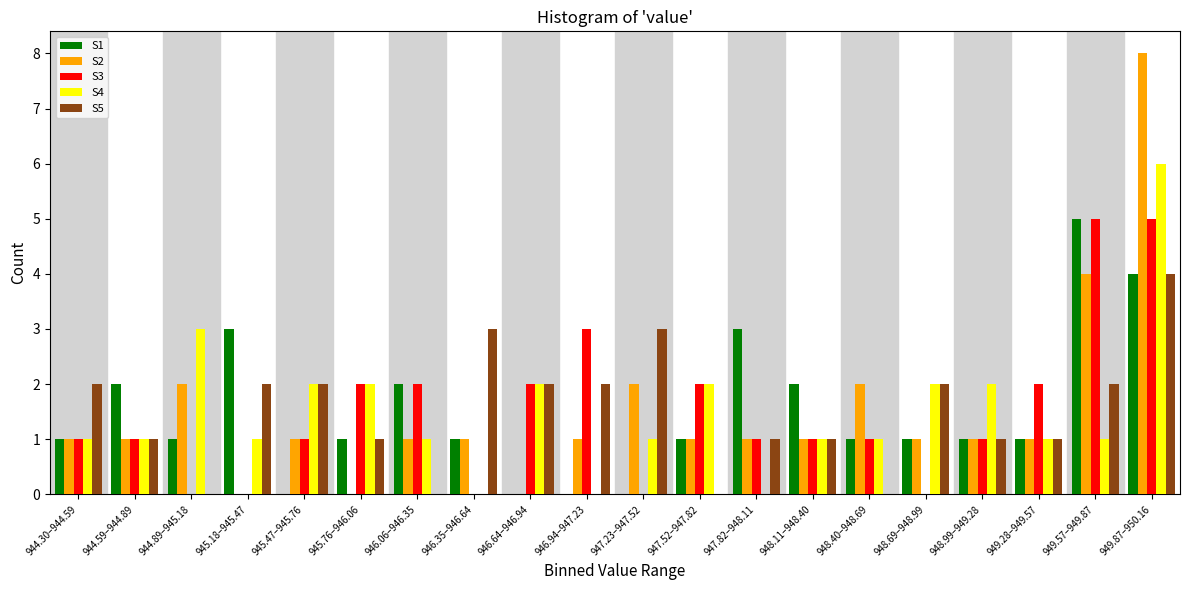

Which category has the highest value in the S1 series?

949.57–949.87